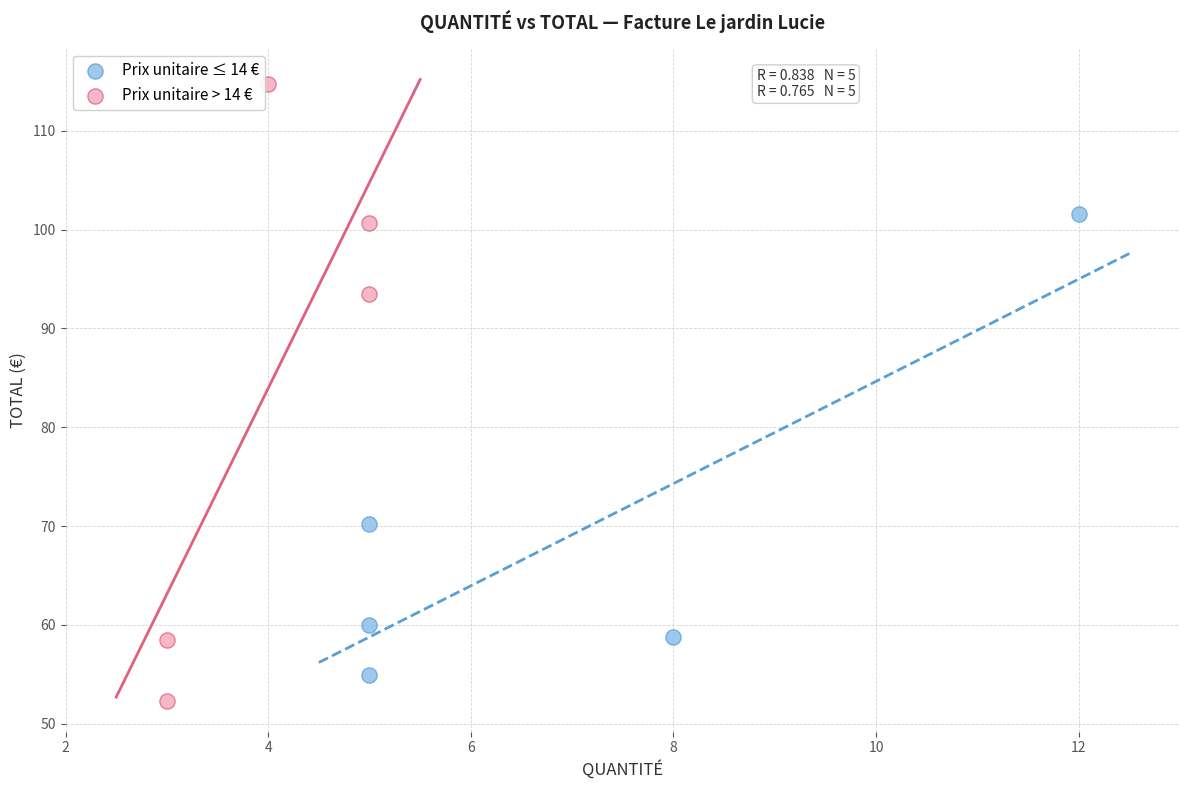

Which series reaches the maximum Y coordinate?

Prix unitaire > 14 €